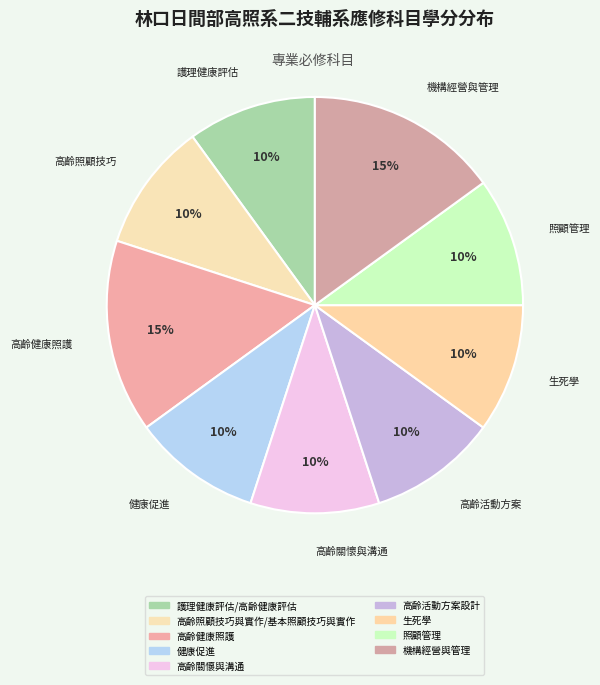

Which slice is the smallest?

護理健康評估/高齡健康評估